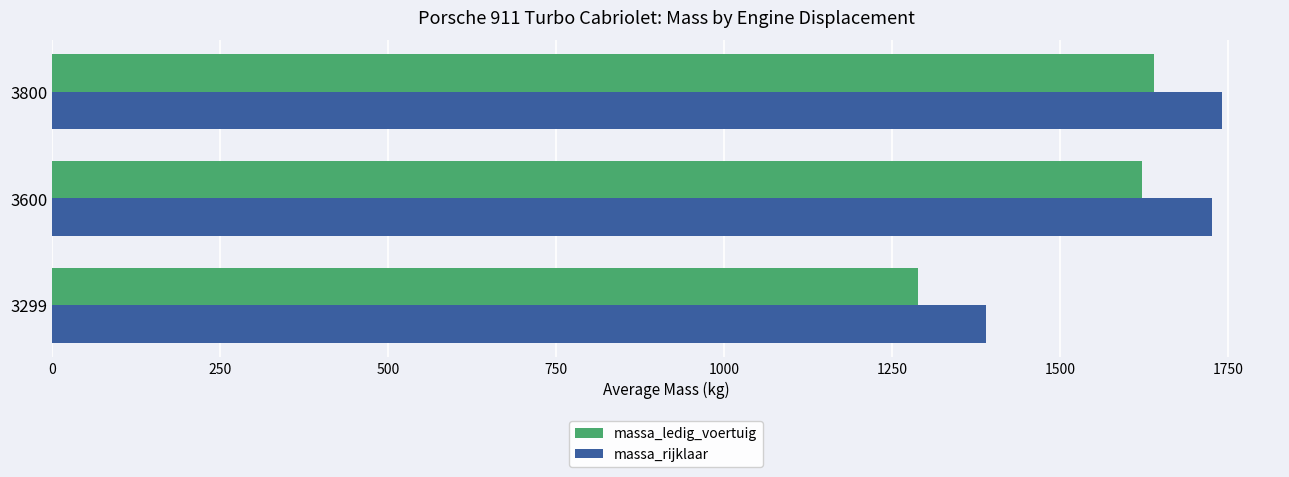

How many categories are shown in the chart?

3